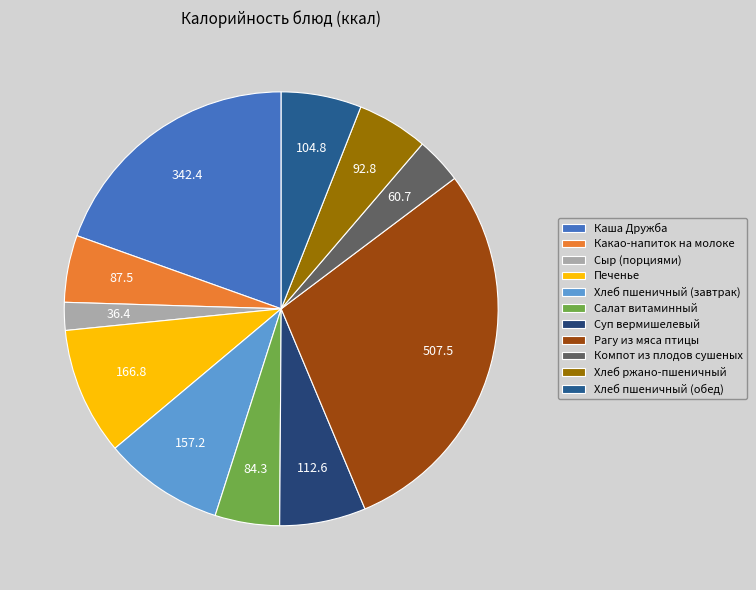

How many slices are in this pie chart?

11